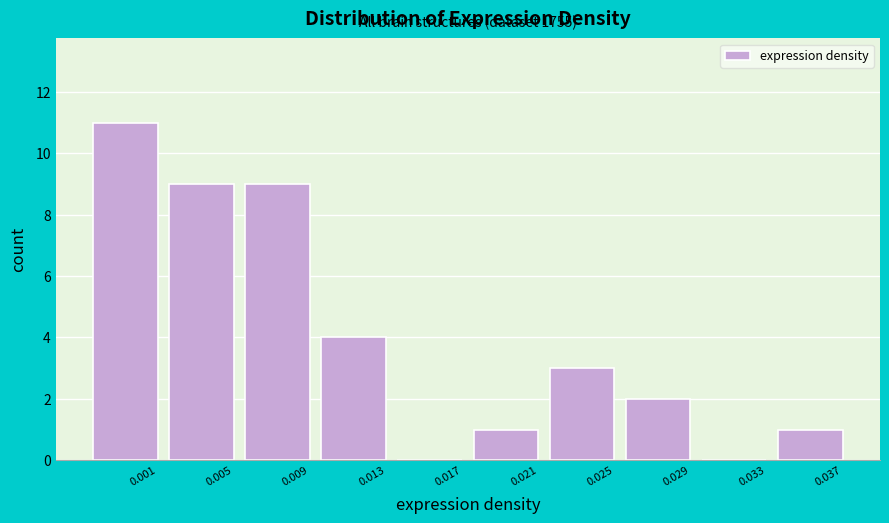

Reading right to left, list all the values displayed in this chart.

0.037=1	0.033=0	0.029=2	0.025=3	0.021=1	0.017=0	0.013=4	0.009=9	0.005=9	0.001=11